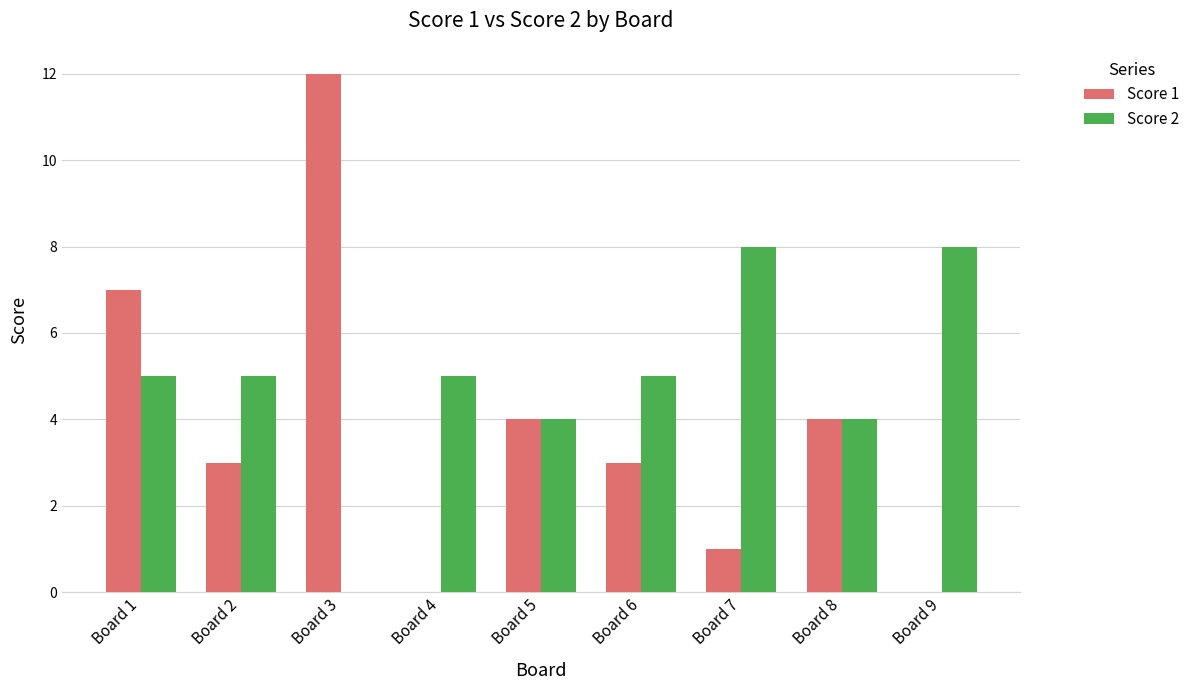

Between Board 4 and Board 6, which series saw the biggest shift?

Score 1